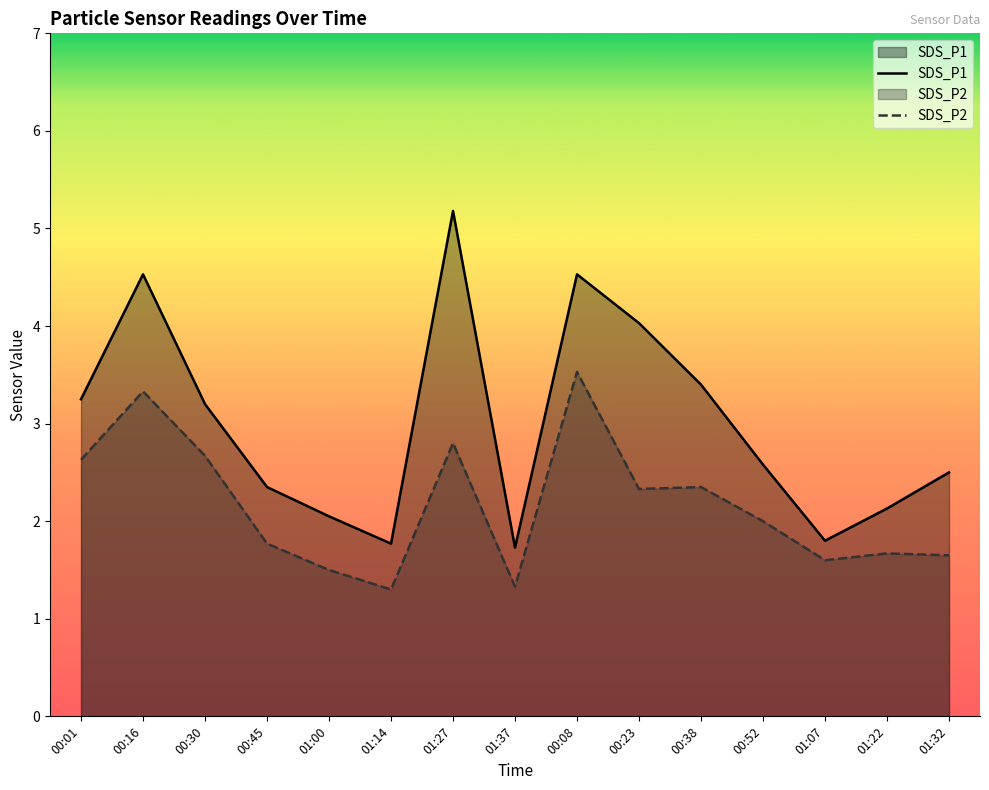

True or false: SDS_P2 and SDS_P1 intersect in this chart.

False